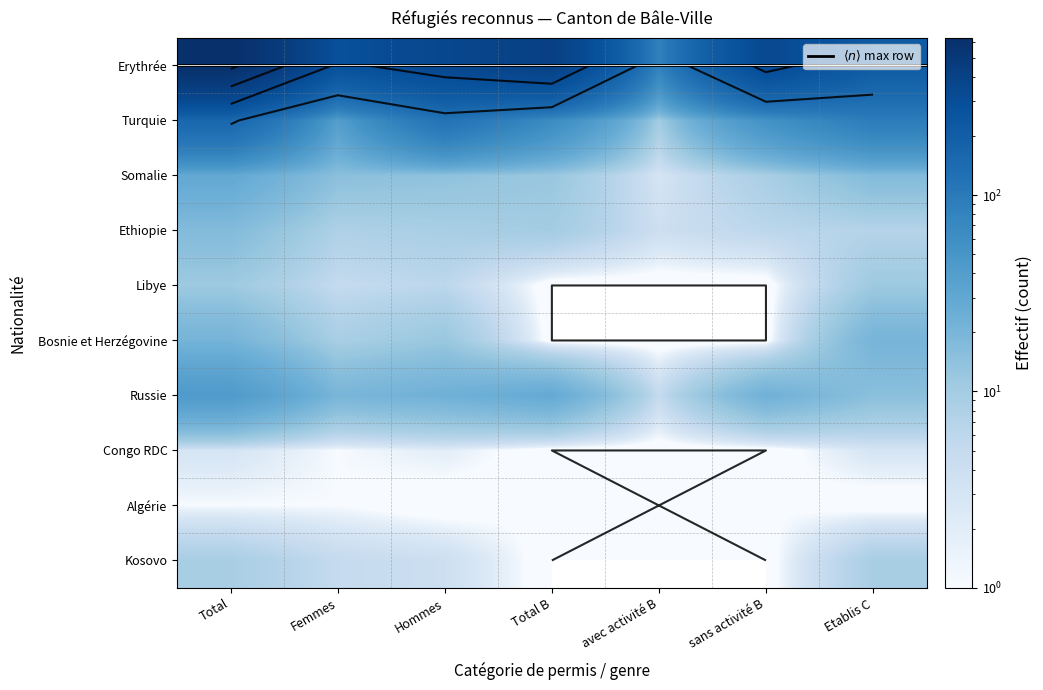

The Kosovo series shows 5 at Femmes. True or false?

True